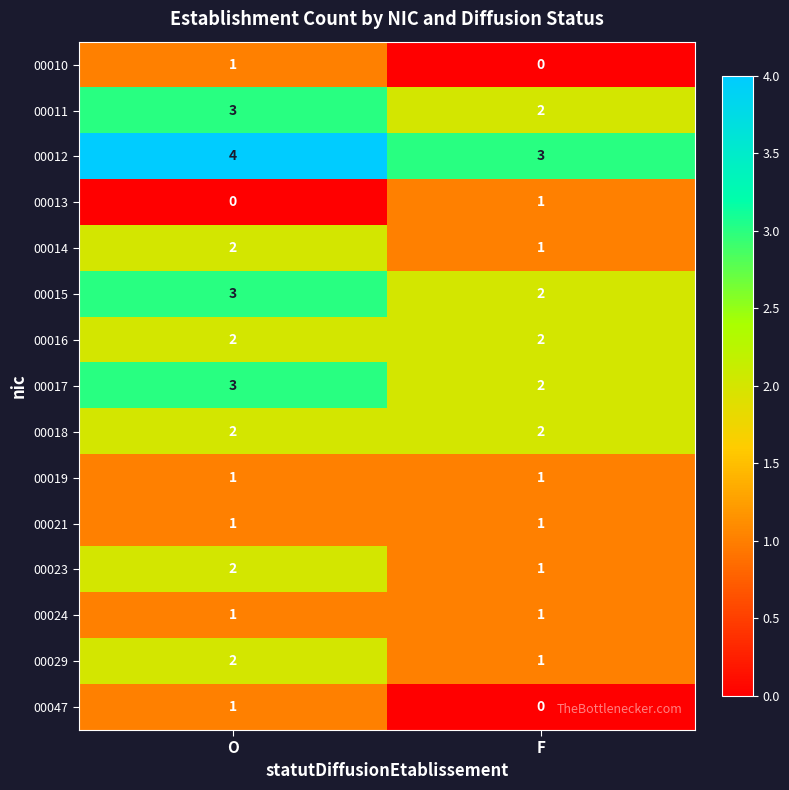

Is it true that 00029 equals 2 at O?

True